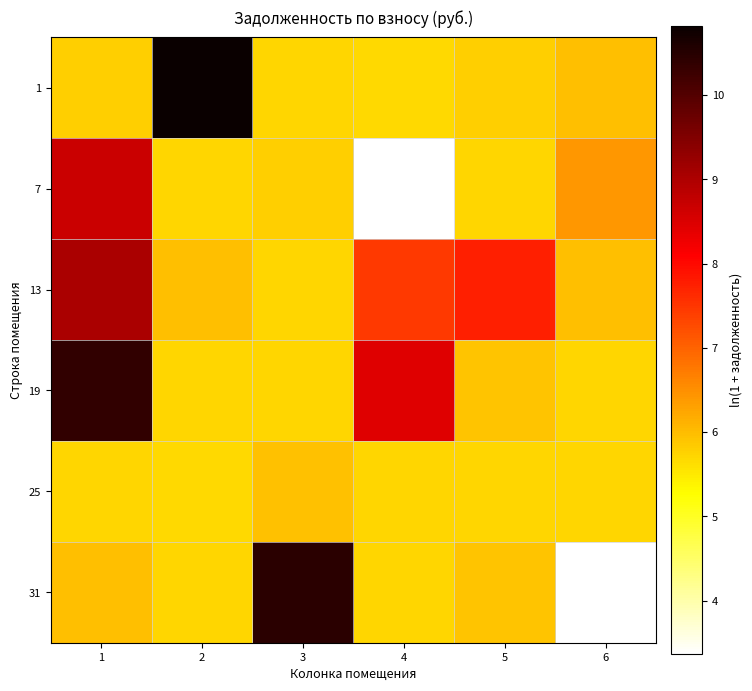

What is the total value across all series at 4?

36.4